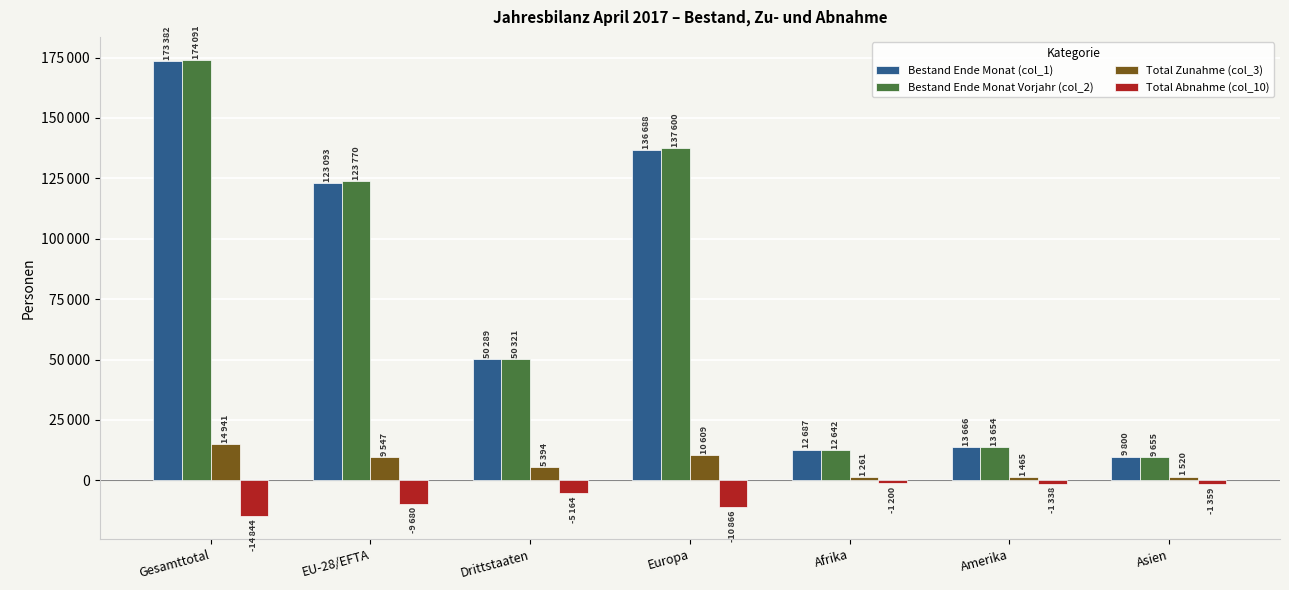

Between Drittstaaten and EU-28/EFTA, which is larger?

EU-28/EFTA